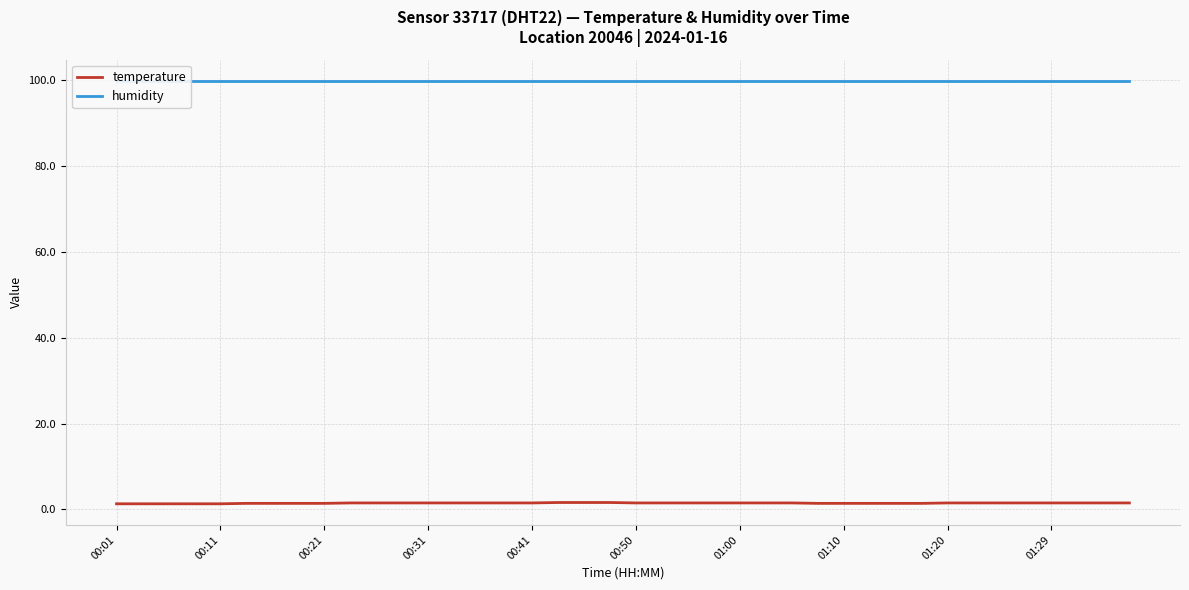

True or false: temperature has more than 2 interior local peaks.

False